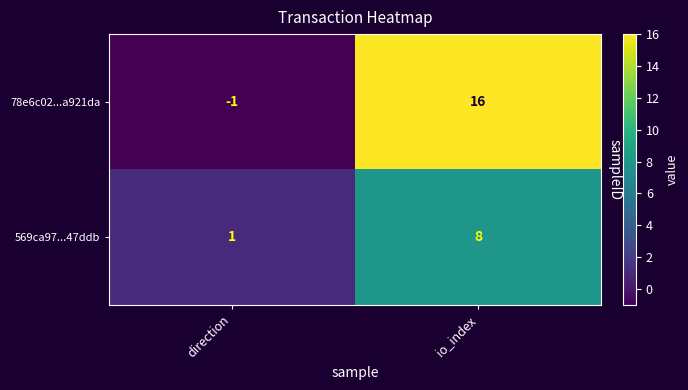

Which series has the widest spread of values?

78e6c02...a921da